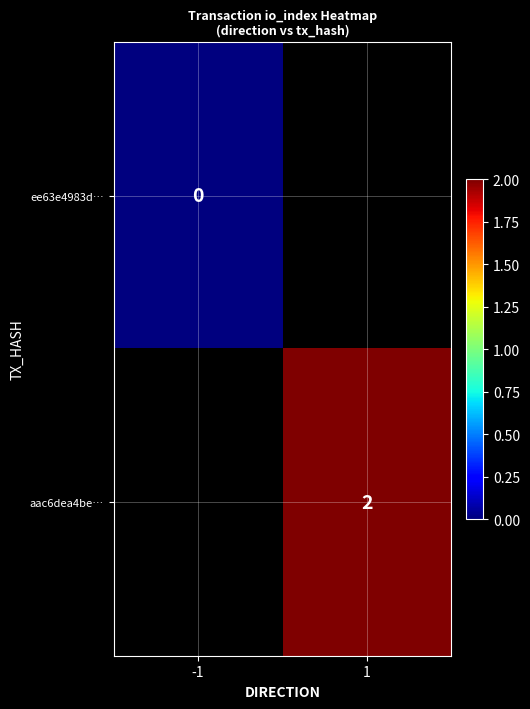

Is it true that aac6dea4be… equals 3 at 1?

False